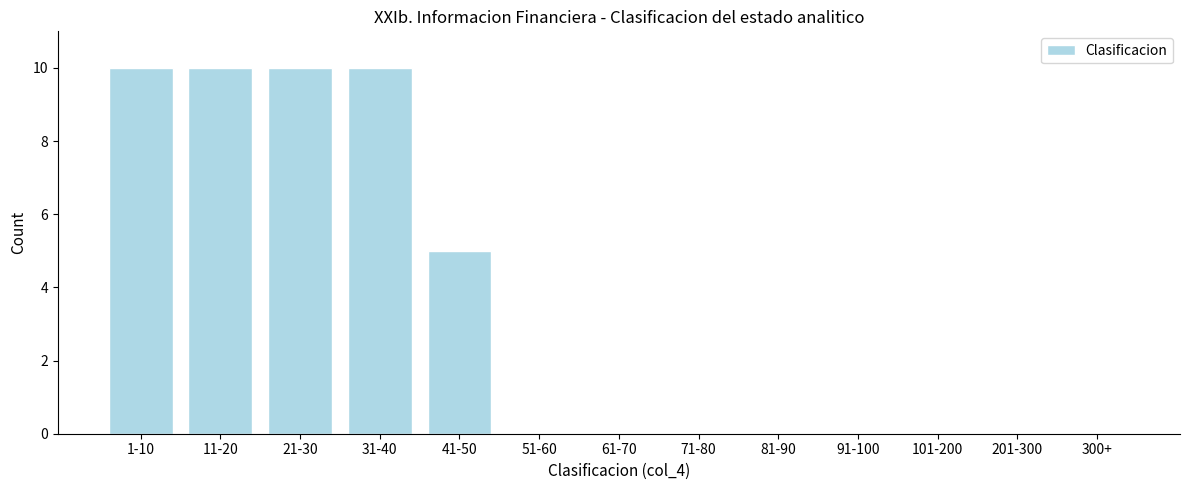

Reading left to right, transcribe all the data shown in this chart.

1-10=10	11-20=10	21-30=10	31-40=10	41-50=5	51-60=0	61-70=0	71-80=0	81-90=0	91-100=0	101-200=0	201-300=0	300+=0